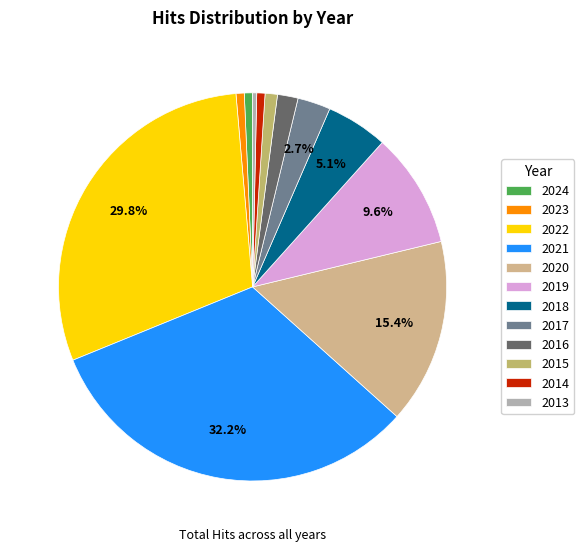

To the nearest percent, what is the average slice percentage?

8%